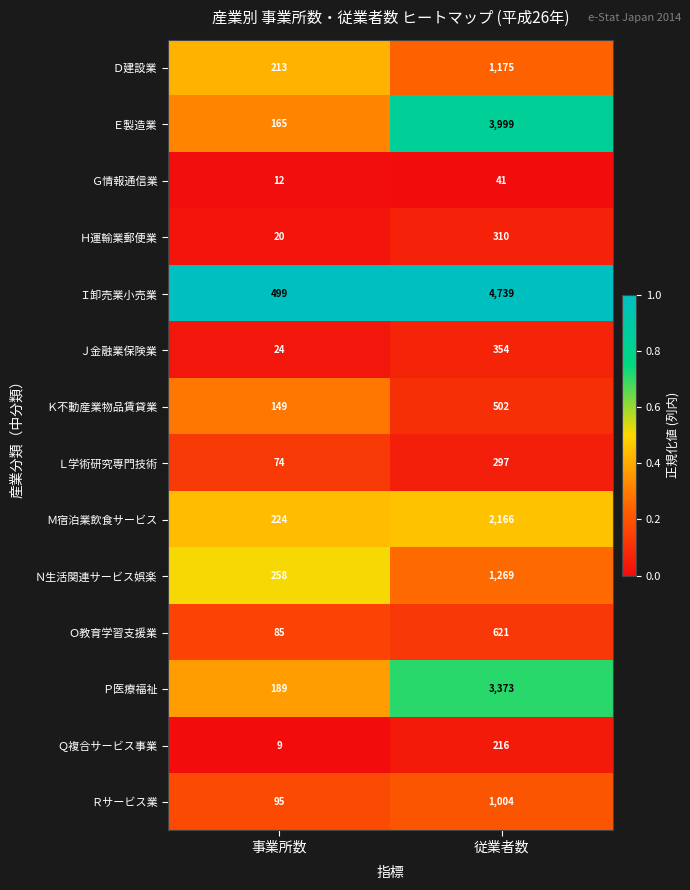

Reading left to right, list all the values displayed in this chart.

Ｄ建設業: 213	1175
Ｅ製造業: 165	3999
Ｇ情報通信業: 12	41
Ｈ運輸業郵便業: 20	310
Ｉ卸売業小売業: 499	4739
Ｊ金融業保険業: 24	354
Ｋ不動産業物品賃貸業: 149	502
Ｌ学術研究専門技術: 74	297
Ｍ宿泊業飲食サービス: 224	2166
Ｎ生活関連サービス娯楽: 258	1269
Ｏ教育学習支援業: 85	621
Ｐ医療福祉: 189	3373
Ｑ複合サービス事業: 9	216
Ｒサービス業: 95	1004